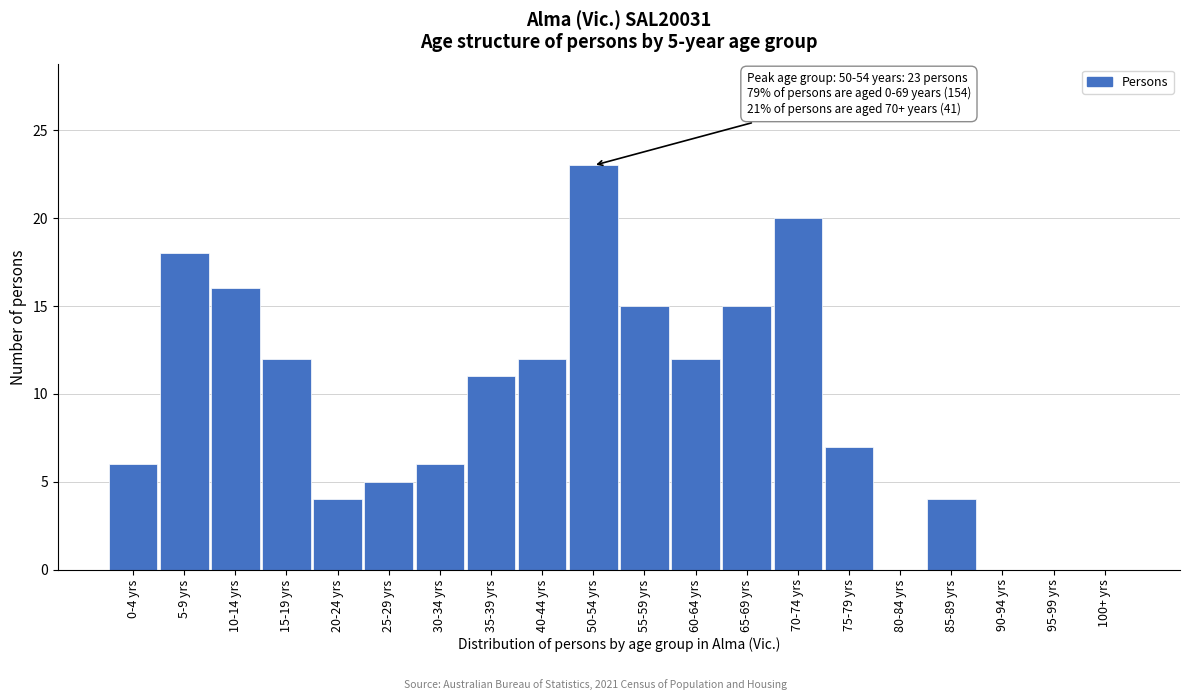

Reading left to right, list all the values displayed in this chart.

0-4 yrs=6	5-9 yrs=18	10-14 yrs=16	15-19 yrs=12	20-24 yrs=4	25-29 yrs=5	30-34 yrs=6	35-39 yrs=11	40-44 yrs=12	50-54 yrs=23	55-59 yrs=15	60-64 yrs=12	65-69 yrs=15	70-74 yrs=20	75-79 yrs=7	80-84 yrs=0	85-89 yrs=4	90-94 yrs=0	95-99 yrs=0	100+ yrs=0